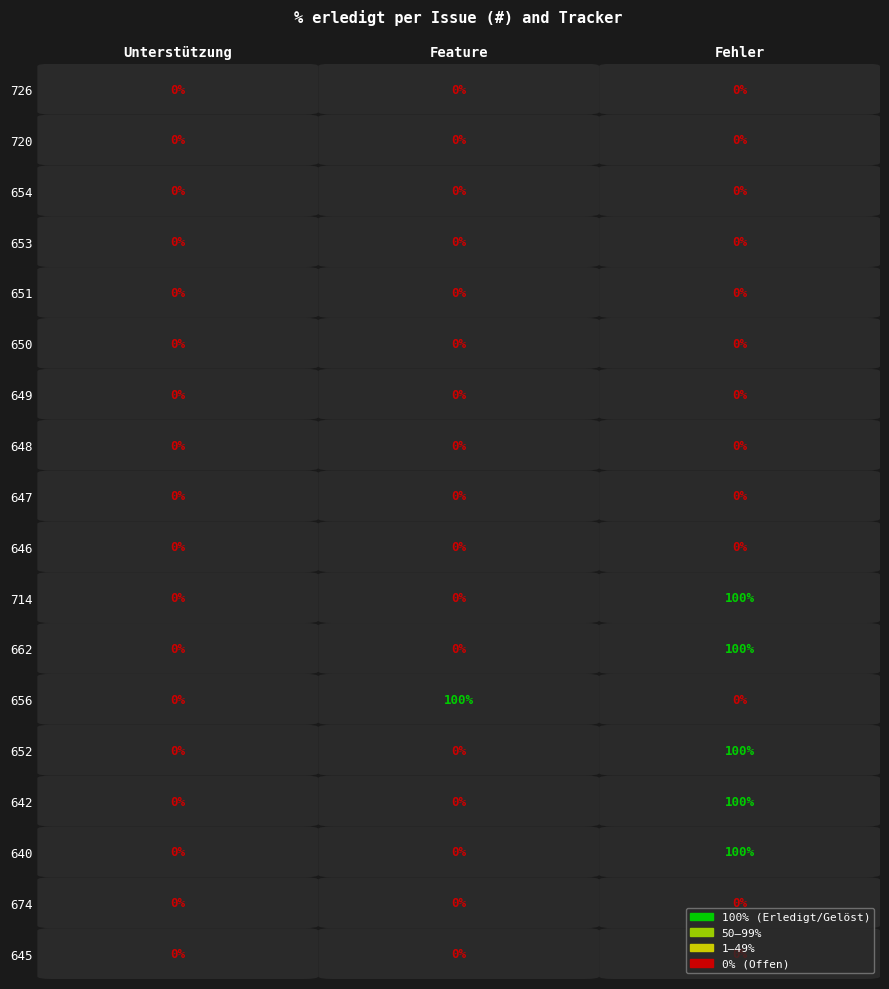

Reading left to right, what are all the values shown in this chart?

726: Unterstützung=0	Feature=0	Fehler=0
720: Unterstützung=0	Feature=0	Fehler=0
654: Unterstützung=0	Feature=0	Fehler=0
653: Unterstützung=0	Feature=0	Fehler=0
651: Unterstützung=0	Feature=0	Fehler=0
650: Unterstützung=0	Feature=0	Fehler=0
649: Unterstützung=0	Feature=0	Fehler=0
648: Unterstützung=0	Feature=0	Fehler=0
647: Unterstützung=0	Feature=0	Fehler=0
646: Unterstützung=0	Feature=0	Fehler=0
714: Unterstützung=0	Feature=0	Fehler=100
662: Unterstützung=0	Feature=0	Fehler=100
656: Unterstützung=0	Feature=100	Fehler=0
652: Unterstützung=0	Feature=0	Fehler=100
642: Unterstützung=0	Feature=0	Fehler=100
640: Unterstützung=0	Feature=0	Fehler=100
674: Unterstützung=0	Feature=0	Fehler=0
645: Unterstützung=0	Feature=0	Fehler=0